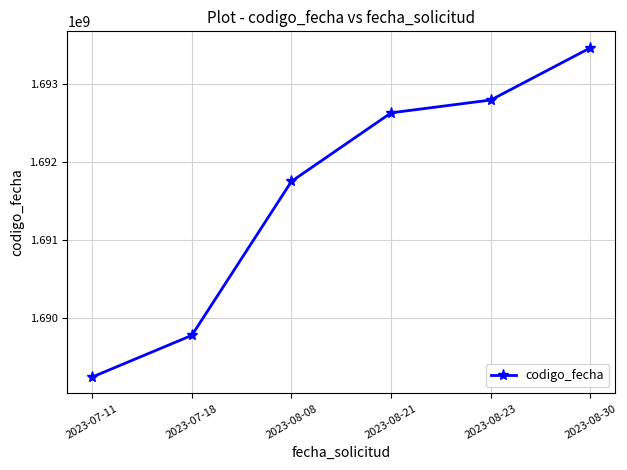

Reading left to right, list all the values displayed in this chart.

2023-07-11=1689240749	2023-07-18=1689776051	2023-08-08=1691753644	2023-08-21=1692633516	2023-08-23=1692798090	2023-08-30=1693468686